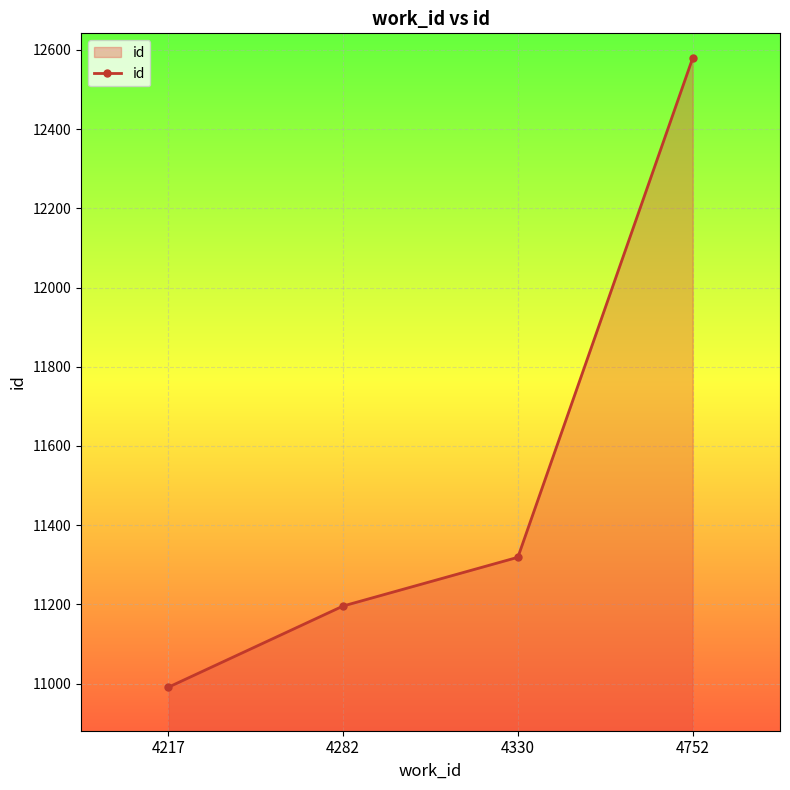

At which category does the chart reach its minimum across all series?

4217